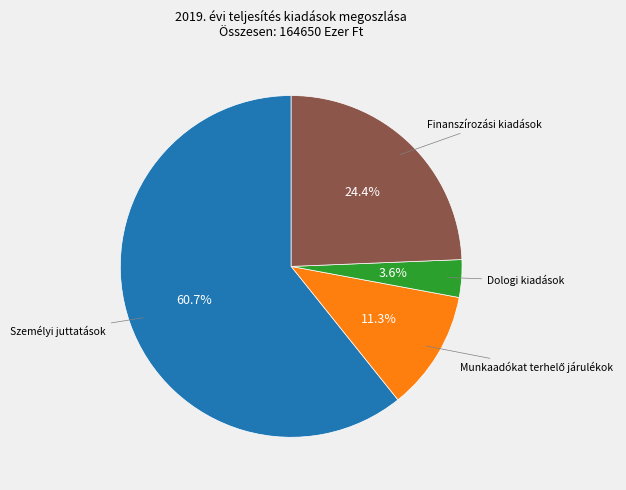

Is there a majority slice in this chart?

Yes